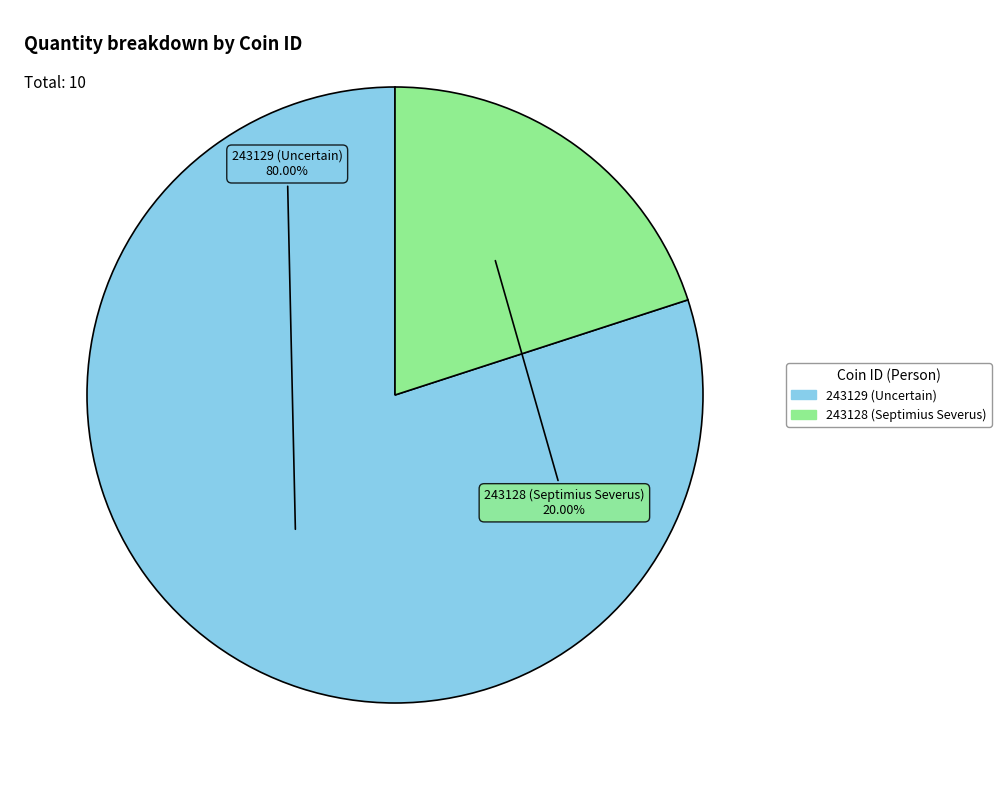

True or false: 243128 (Septimius Severus) accounts for 7% of the total.

False